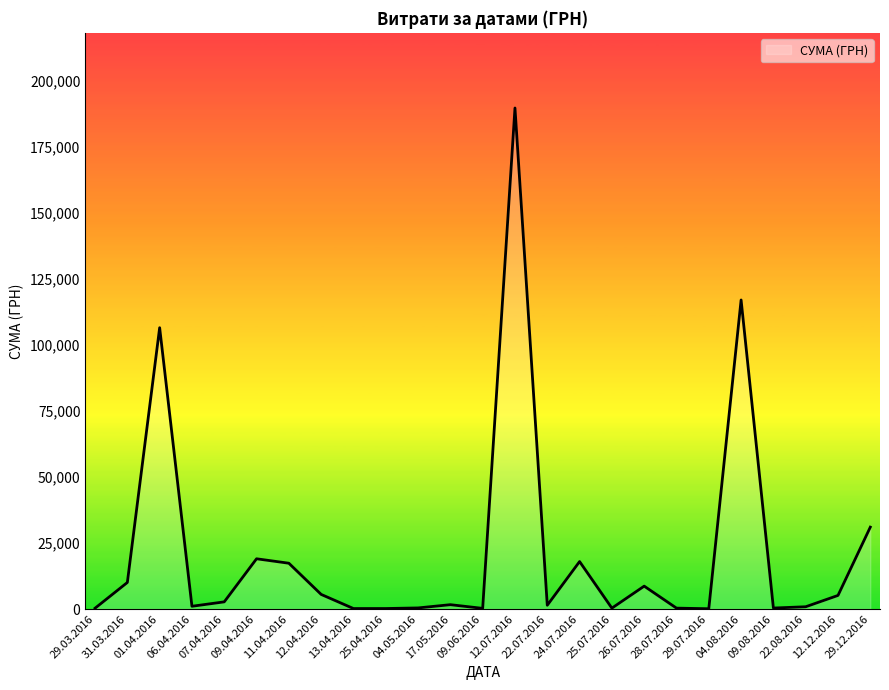

True or false: the data shows 4866.6 at 01.04.2016.

False